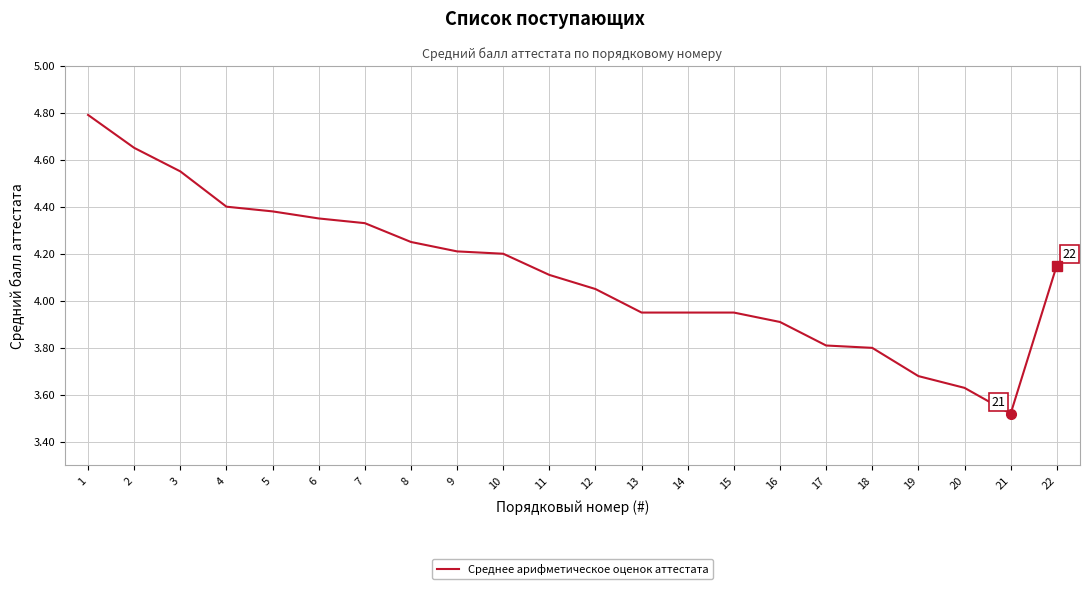

True or false: the data shows 2.8 at 8.

False